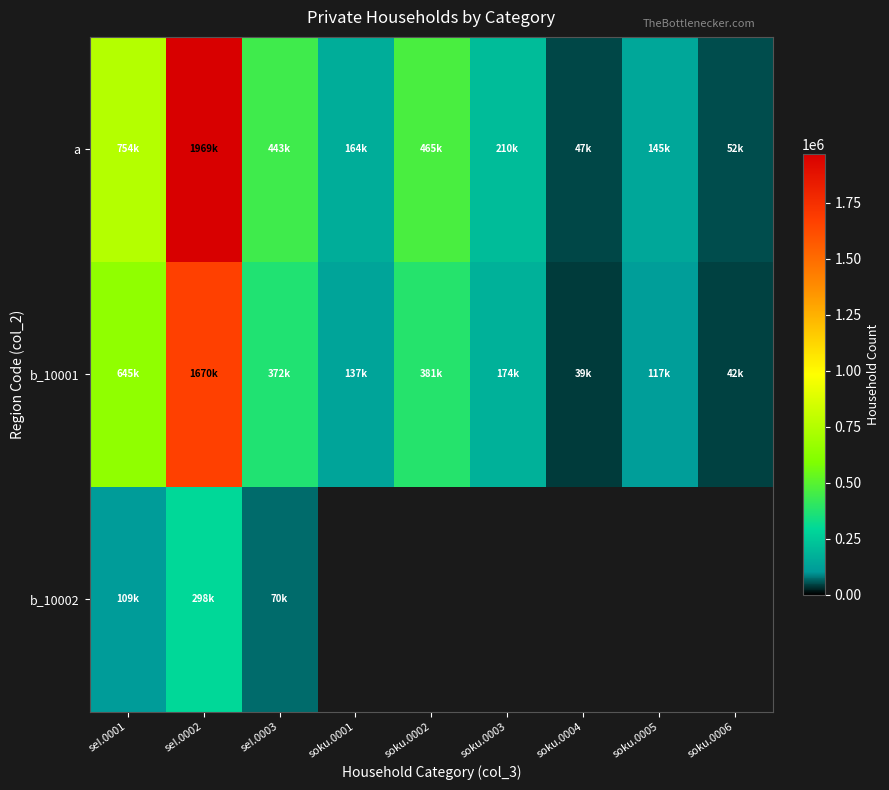

List the series in order of their peak value, highest first.

a, b_10001, b_10002